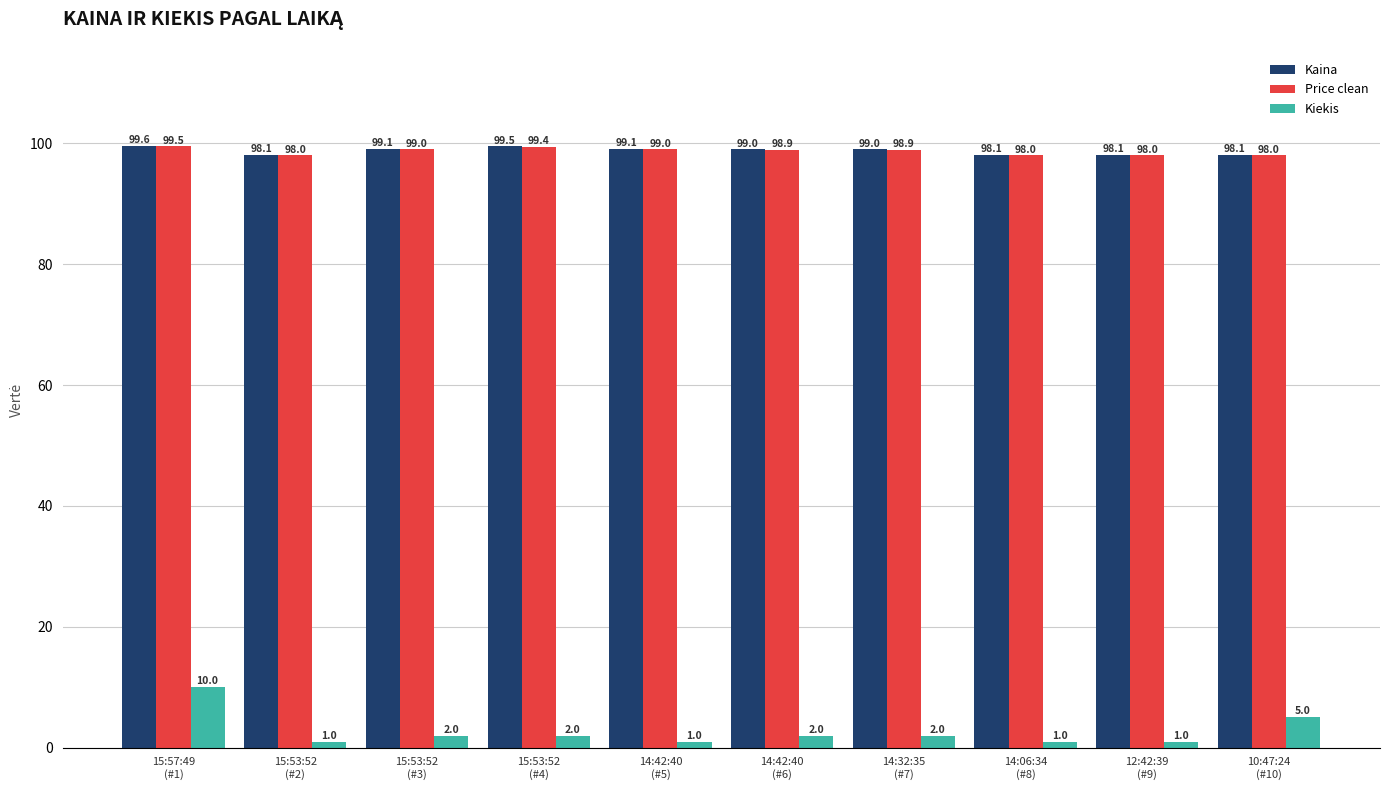

Reading left to right, transcribe all the data shown in this chart.

Kaina: 15:57:49
(#1)=99.6	15:53:52
(#2)=98.1	15:53:52
(#3)=99.1	15:53:52
(#4)=99.5	14:42:40
(#5)=99.1	14:42:40
(#6)=99.0	14:32:35
(#7)=99.0	14:06:34
(#8)=98.1	12:42:39
(#9)=98.1	10:47:24
(#10)=98.1
Price clean: 15:57:49
(#1)=99.5	15:53:52
(#2)=98.0	15:53:52
(#3)=99.0	15:53:52
(#4)=99.4	14:42:40
(#5)=99.0	14:42:40
(#6)=98.9	14:32:35
(#7)=98.9	14:06:34
(#8)=98.0	12:42:39
(#9)=98.0	10:47:24
(#10)=98.0
Kiekis: 15:57:49
(#1)=10.0	15:53:52
(#2)=1.0	15:53:52
(#3)=2.0	15:53:52
(#4)=2.0	14:42:40
(#5)=1.0	14:42:40
(#6)=2.0	14:32:35
(#7)=2.0	14:06:34
(#8)=1.0	12:42:39
(#9)=1.0	10:47:24
(#10)=5.0